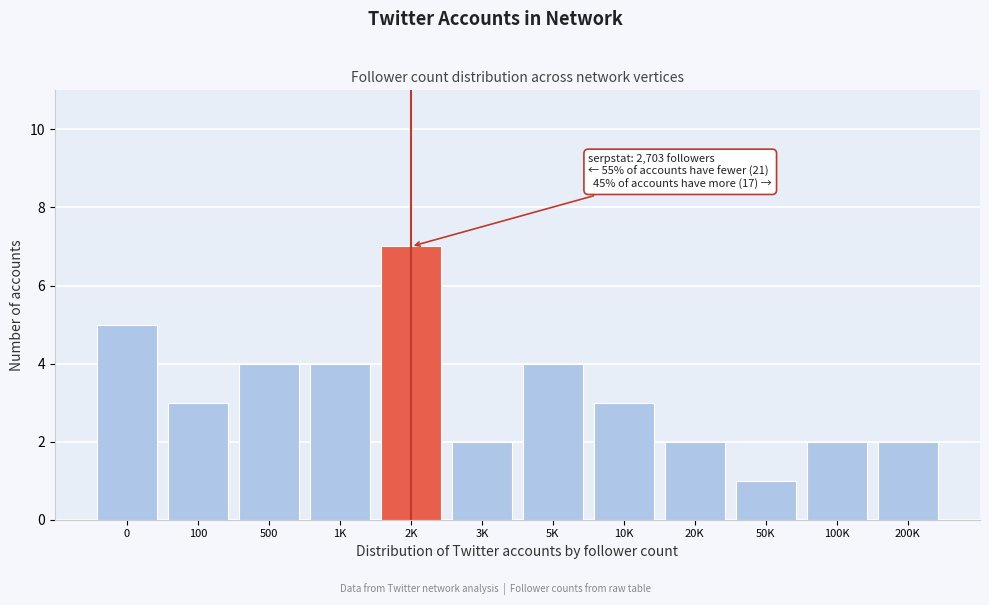

Reading left to right, transcribe all the data shown in this chart.

0=5	100=3	500=4	1K=4	2K=7	3K=2	5K=4	10K=3	20K=2	50K=1	100K=2	200K=2